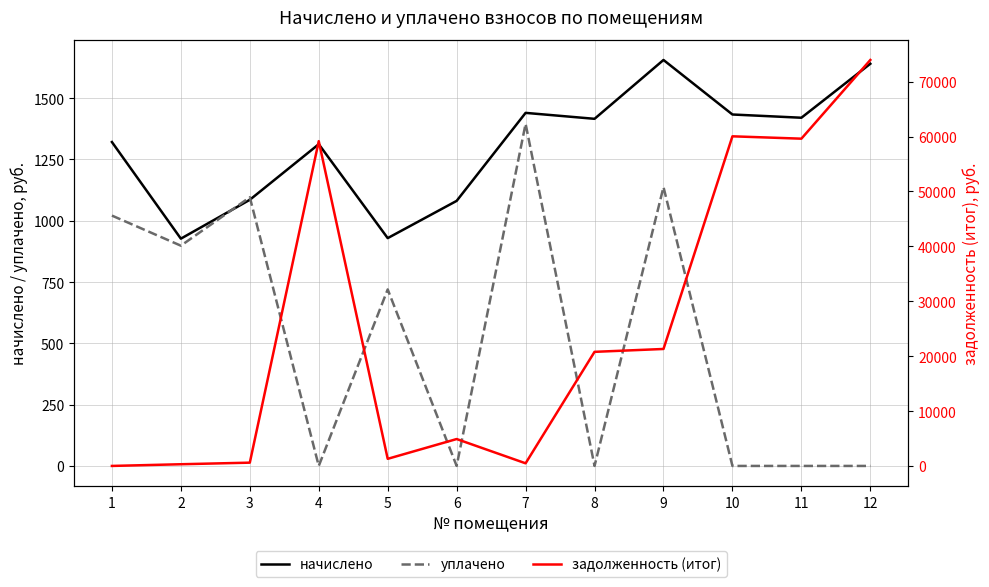

Is it true that задолженность (итог) equals 86574.9 at 4?

False